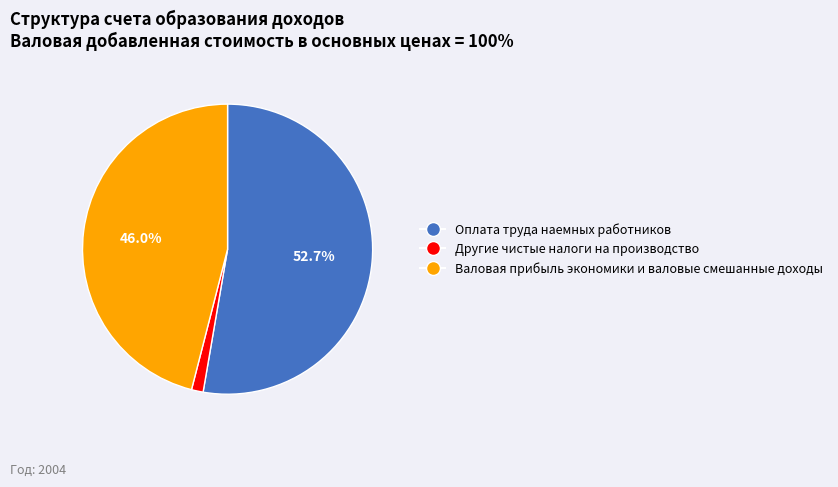

Is Оплата труда наемных работников the majority of the pie?

Yes